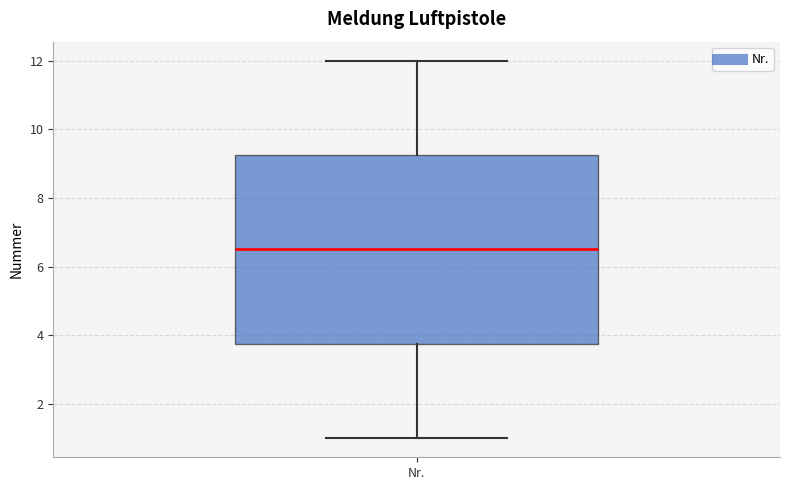

Transcribe this box plot: give where the median line is, the range the box spans, and where the two whiskers end, as read against the y-axis. The values are not printed on the chart, so give them approximately, as read against the axis.

median 6.6, box 3.8 to 9.2, whiskers 1.0 to 12.0